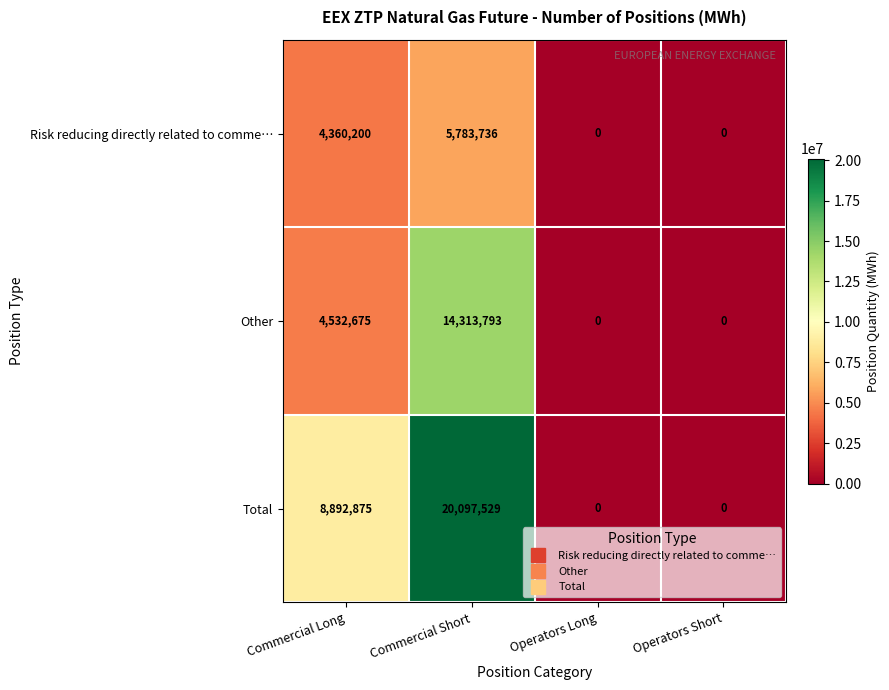

The value of Total at Operators Long is 0. True or false?

True